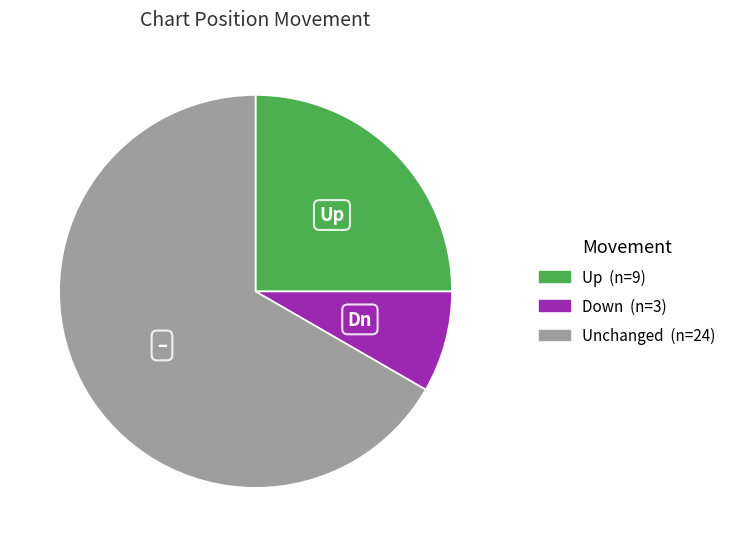

Does any single category account for the majority?

Yes